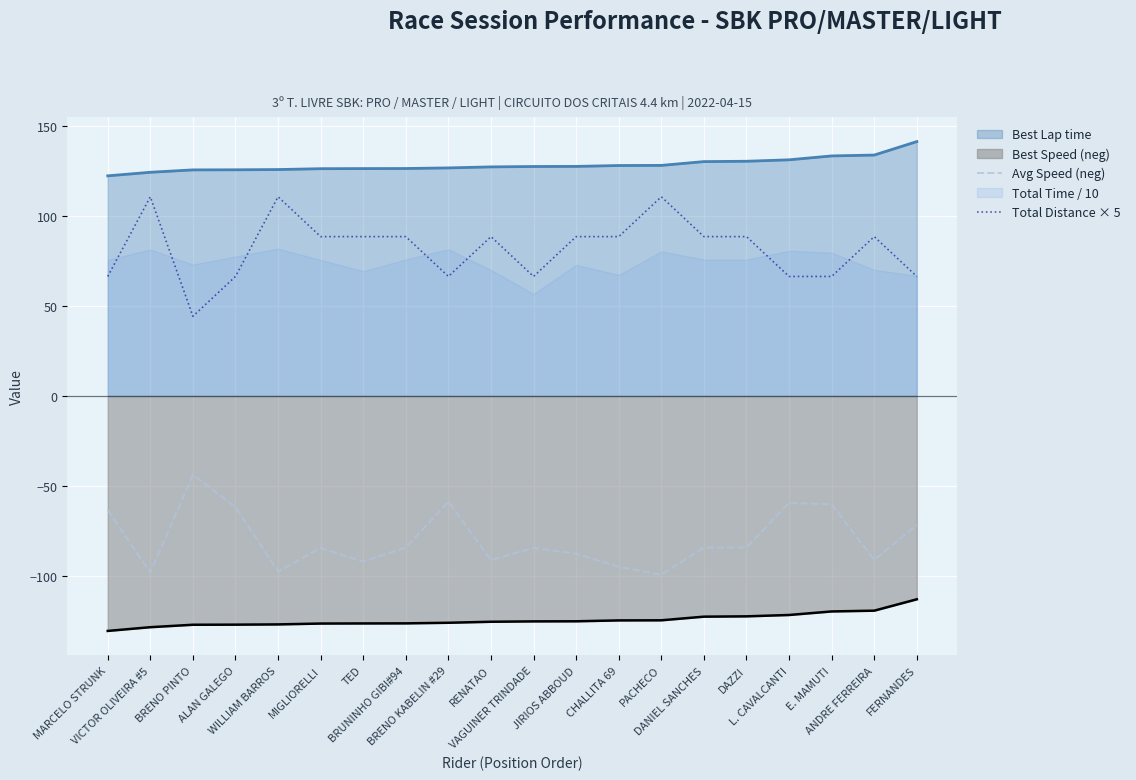

What is the highest value of the Best Speed (neg) series?

-112.8